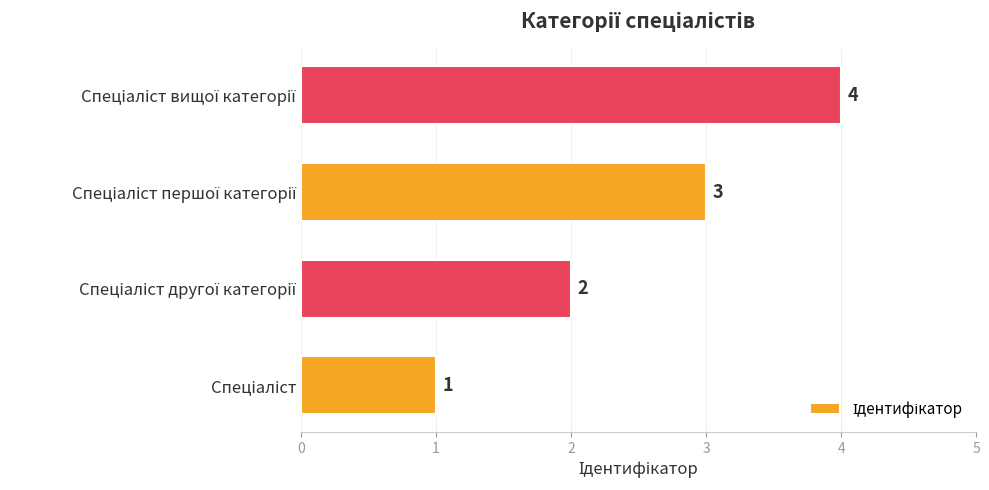

What is the maximum value shown in the chart?

4